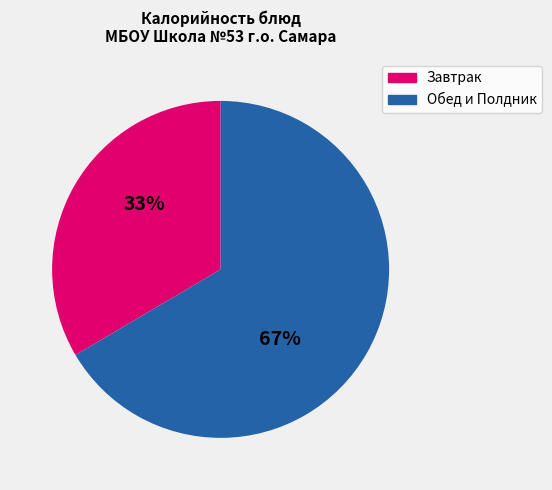

Count the number of slices in the pie.

2